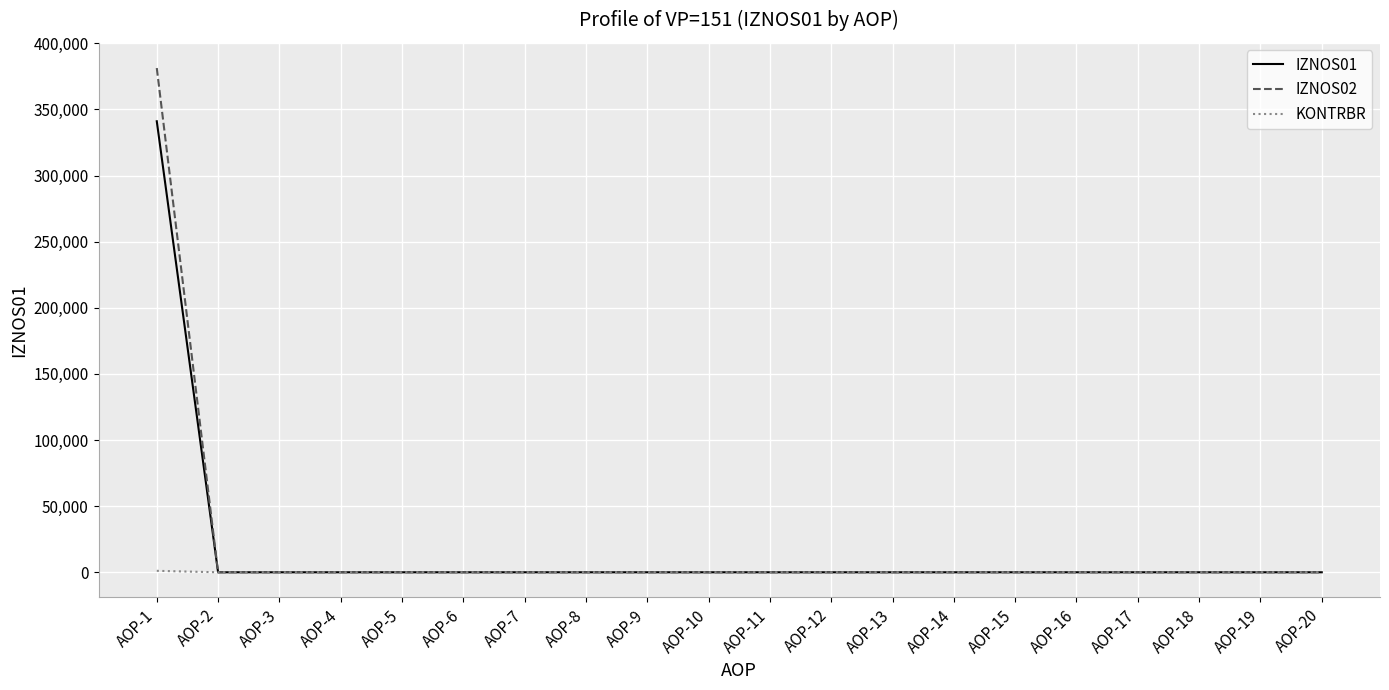

True or false: IZNOS02 has a value of 0.0 at AOP-7.

True